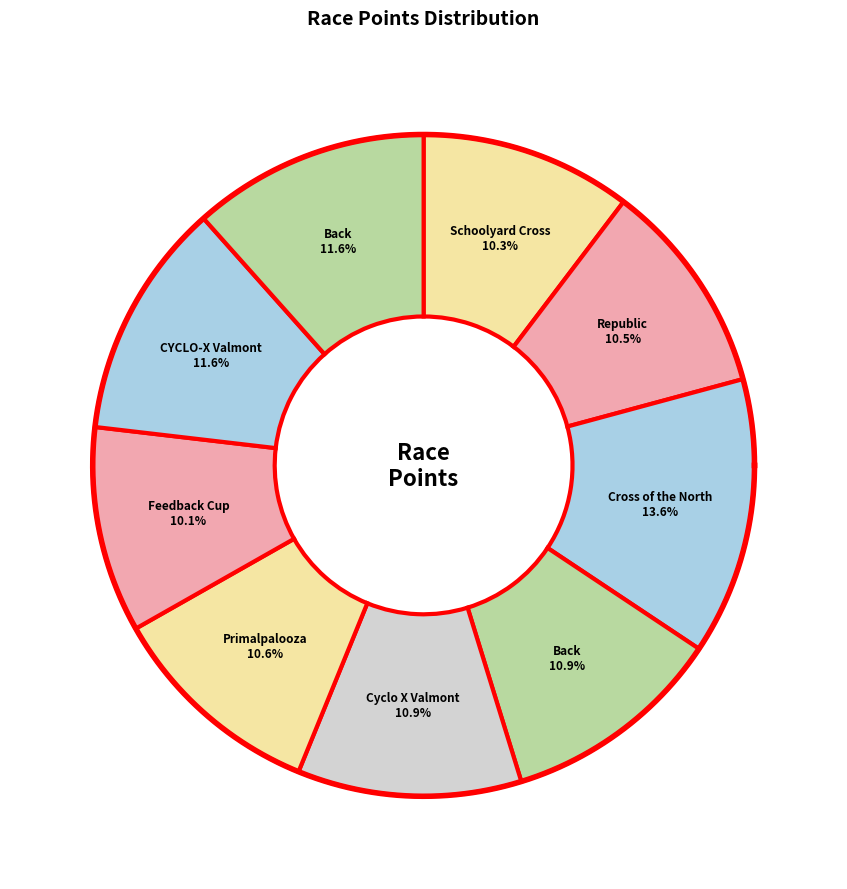

Does CYCLO-X Valmont represent more than half of the total?

No